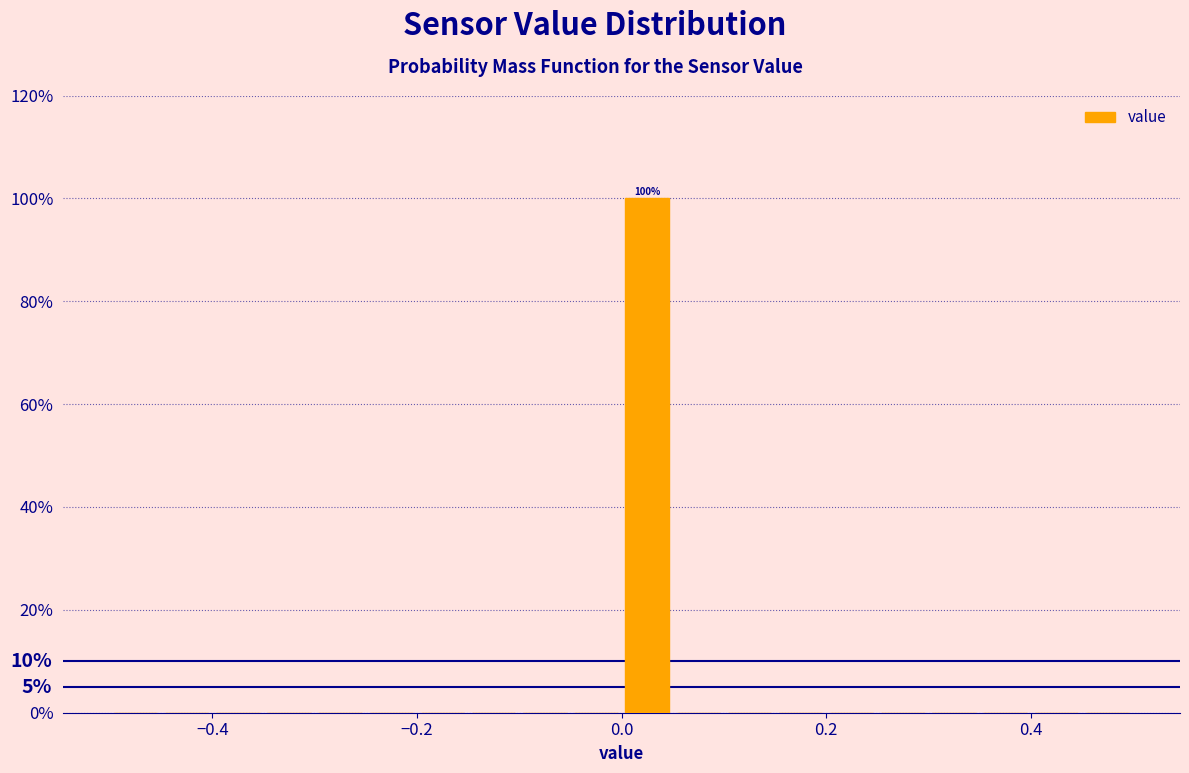

Read against the x-axis, roughly where is the centre of the tallest bar?

0.02